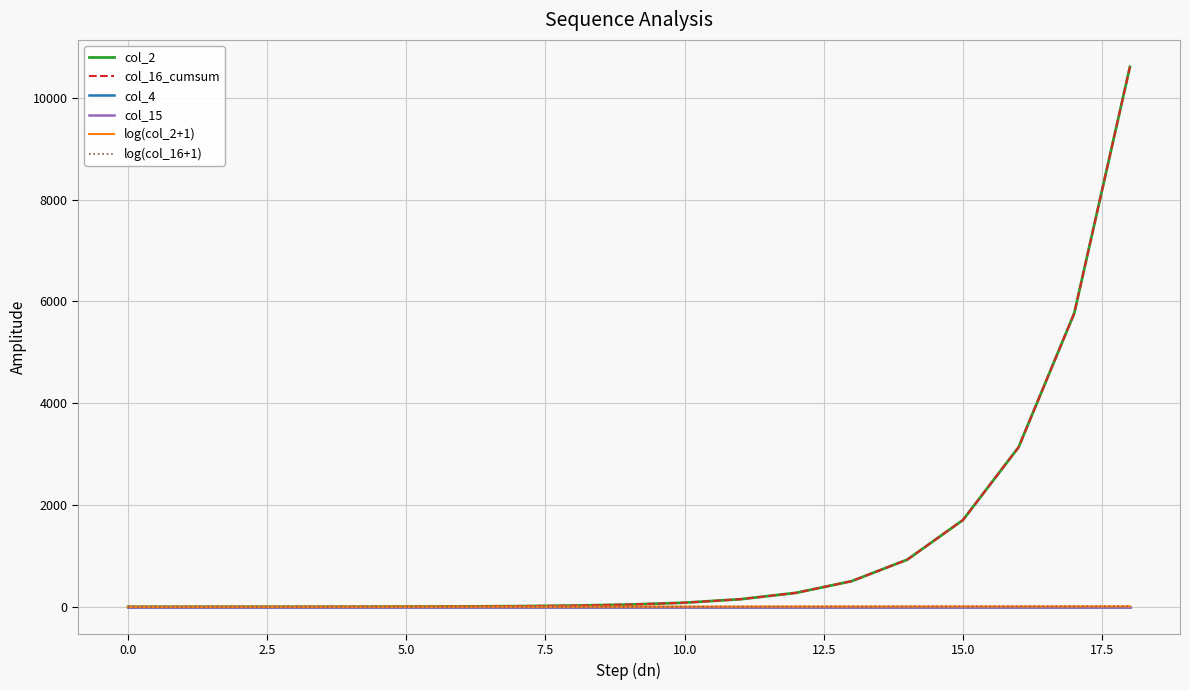

What is the maximum value shown in the chart?

10609.0